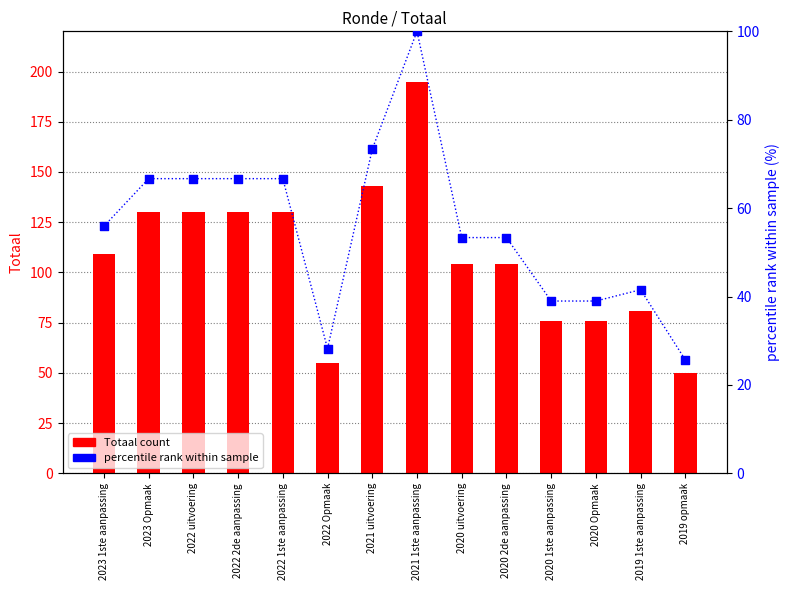

Is the value of percentile rank within sample at 2023 1ste aanpassing greater than the value of Totaal count at 2022 Opmaak?

Yes